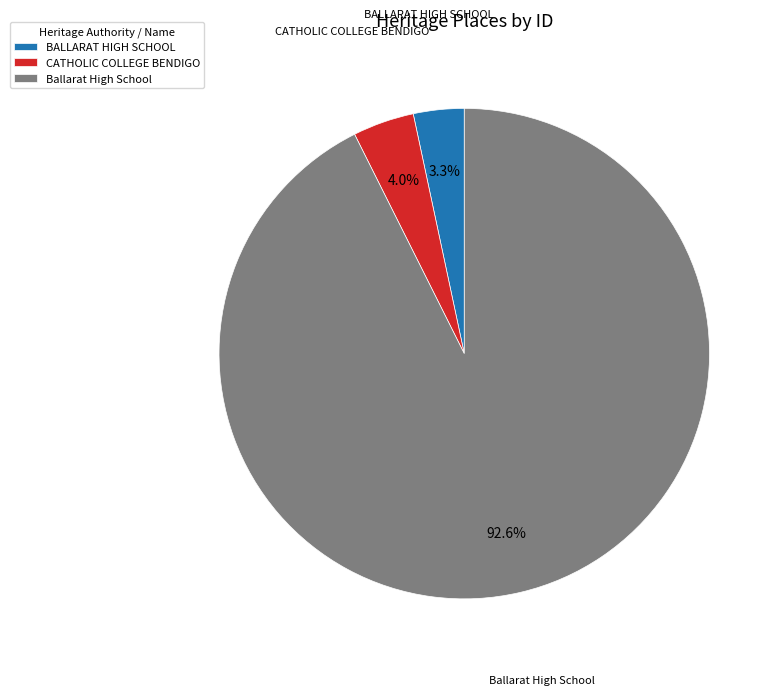

What percentage is the Ballarat High School slice, to the nearest percent?

93%